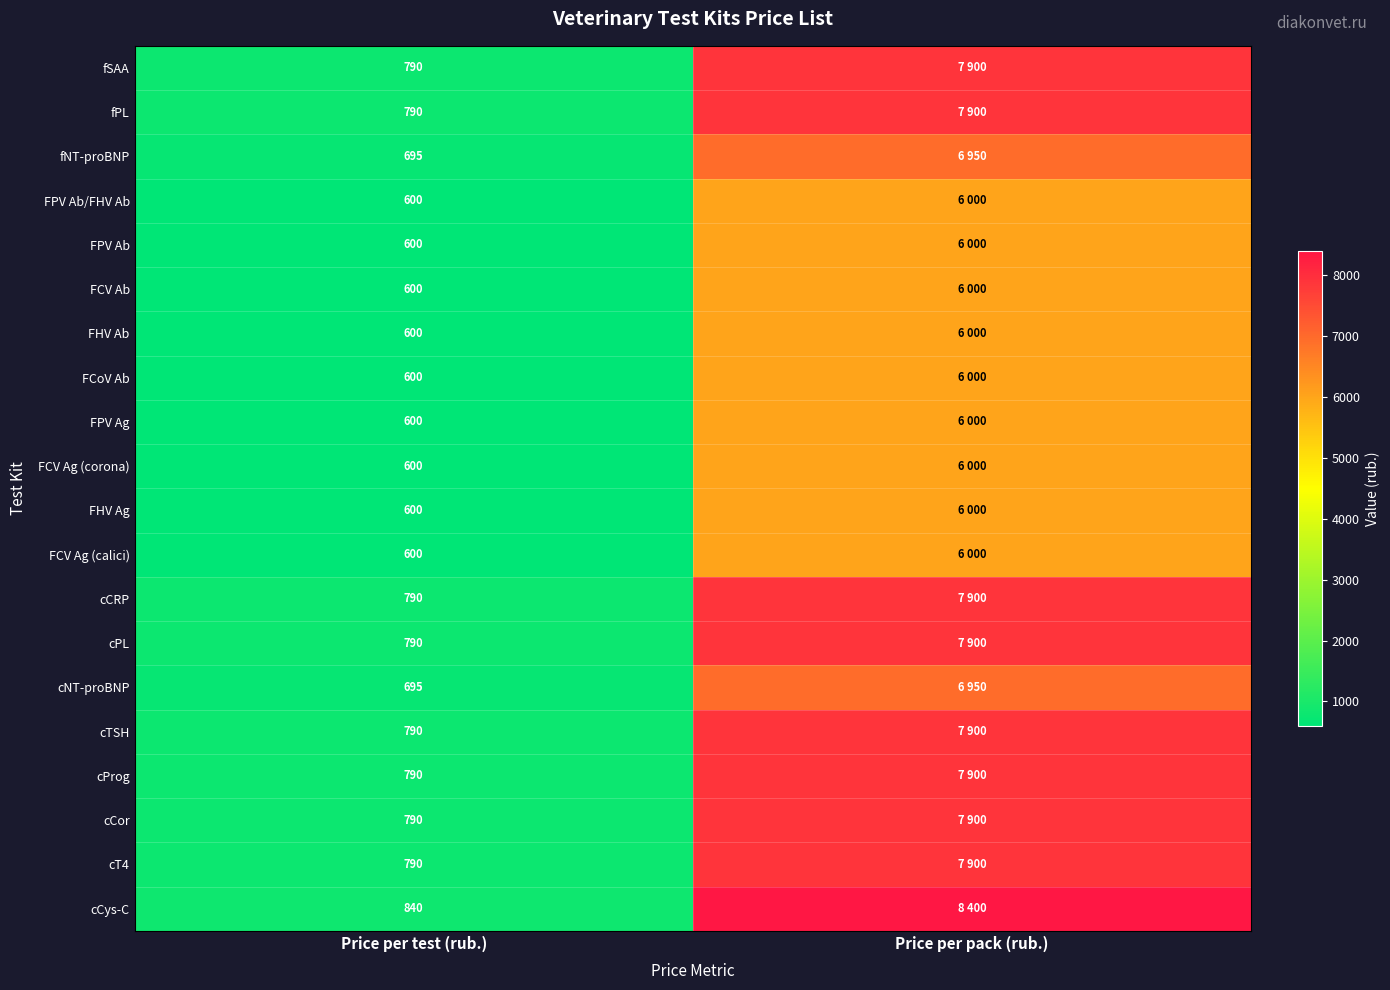

The fNT-proBNP series shows 940 at Price per test (rub.). True or false?

False